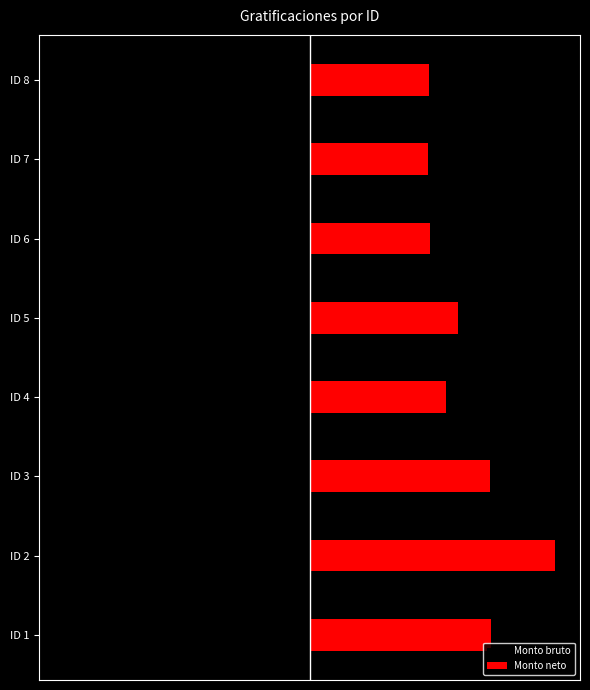

What is the value of the Monto neto bar at the 1st from the left?

40706.6